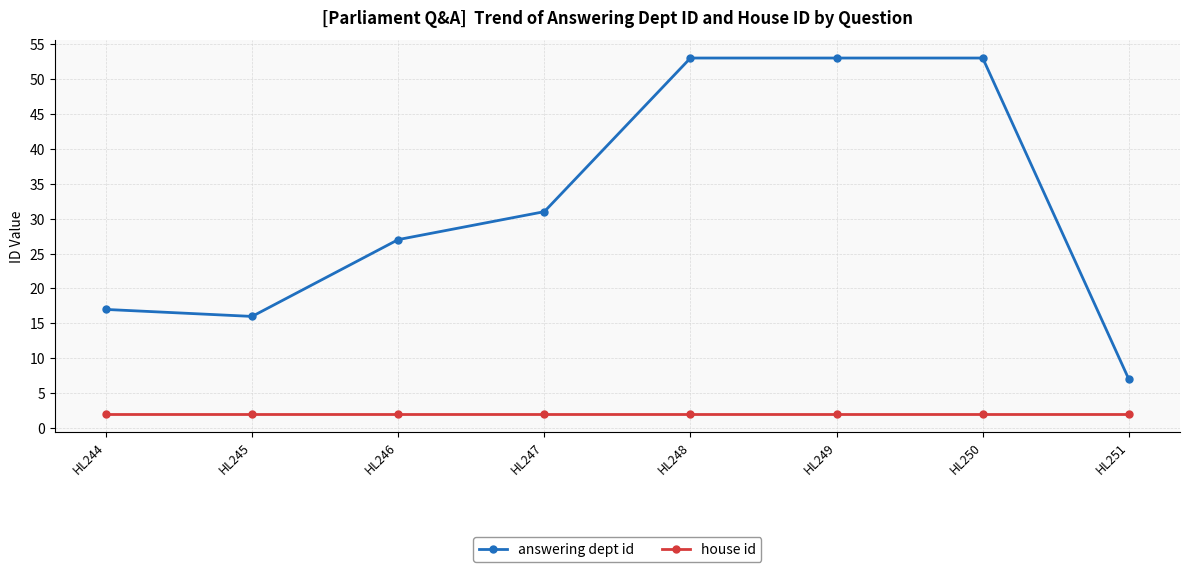

What is the difference between the maximum and minimum values in the answering dept id series?

46